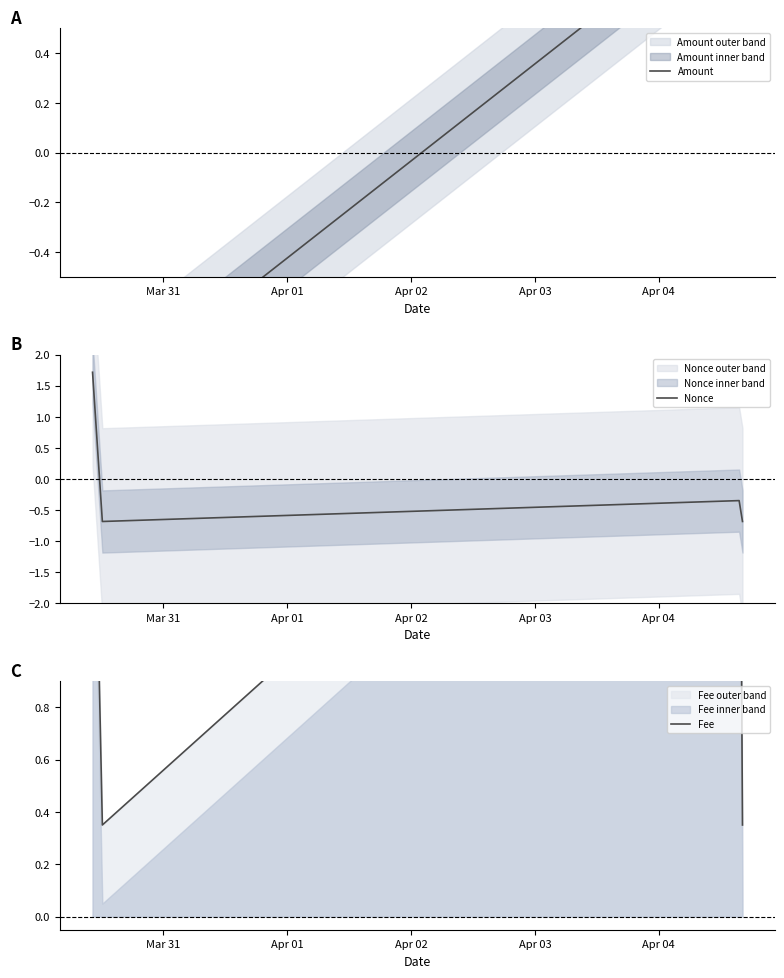

Does the chart display data point markers on the line(s)?

No